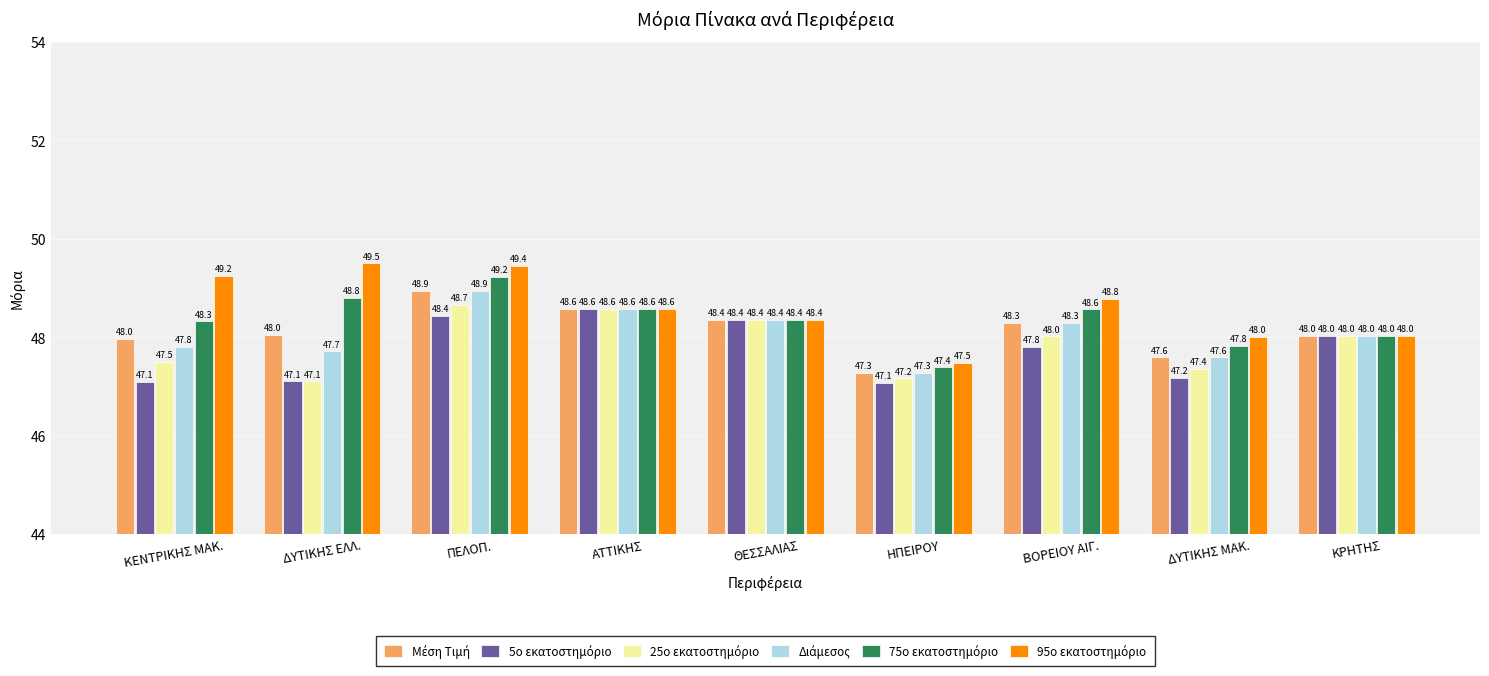

At how many categories does at least one series exceed 47?

9